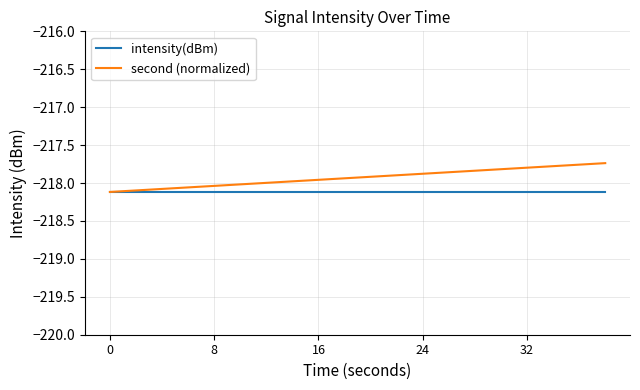

How many distinct data groups are displayed?

2